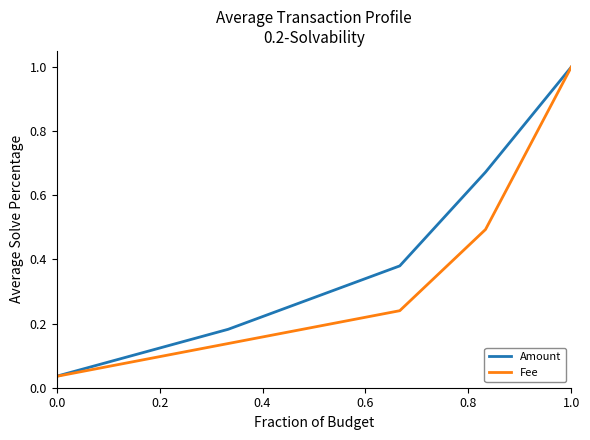

Rank the series by their average value, from highest to lowest.

Amount, Fee